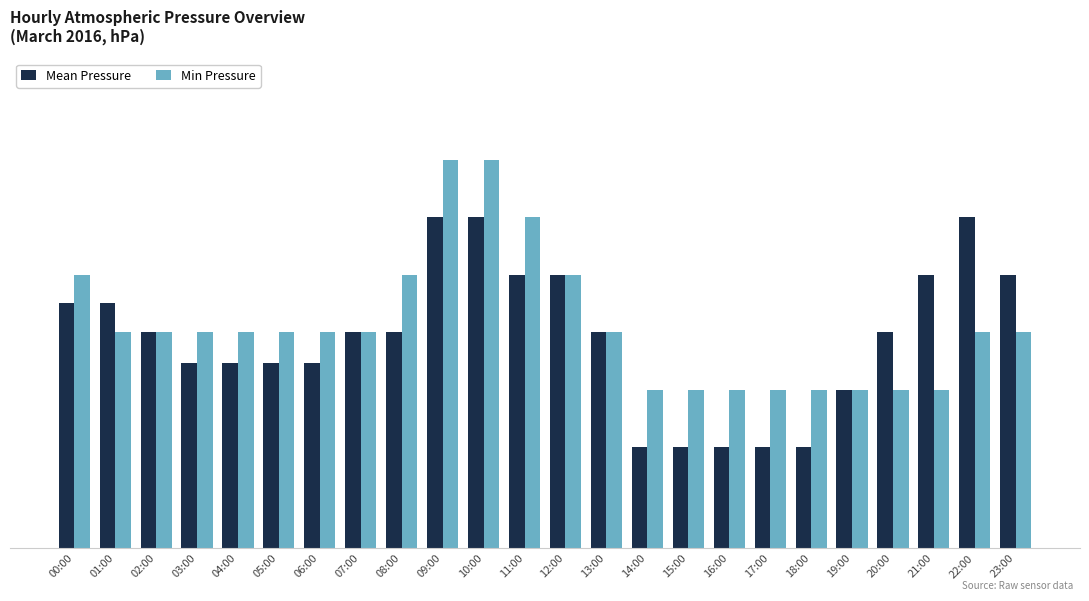

List the series in order of their overall mean, highest first.

Min Pressure, Mean Pressure